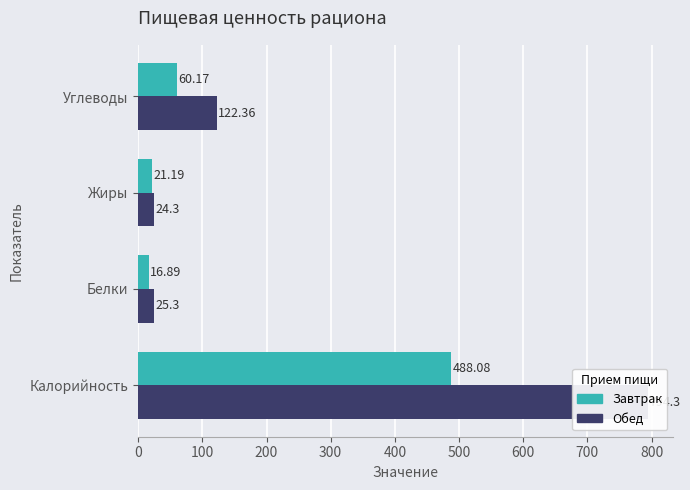

What is the value of the Завтрак bar at the 2nd from the left?

16.9